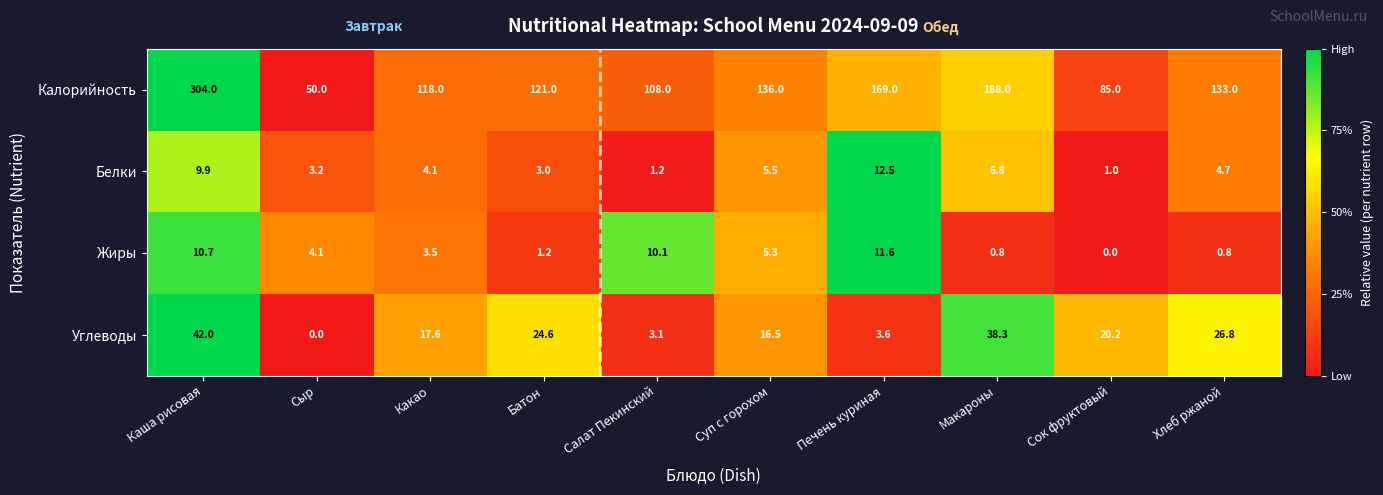

The Углеводы series shows 5.5 at Печень куриная. True or false?

False